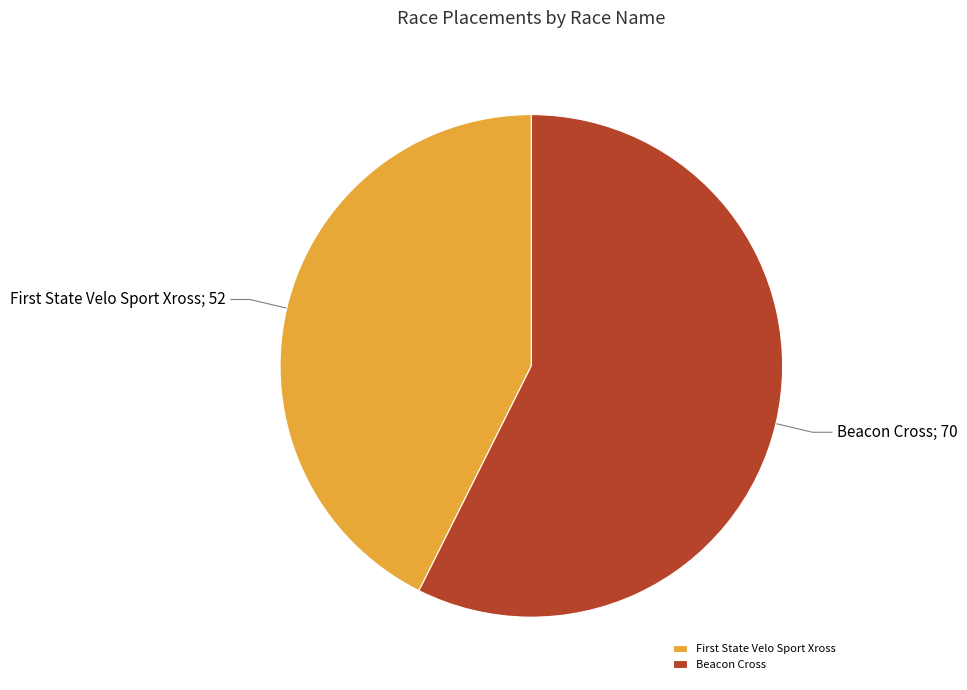

Which category has the smallest portion of the pie?

First State Velo Sport Xross